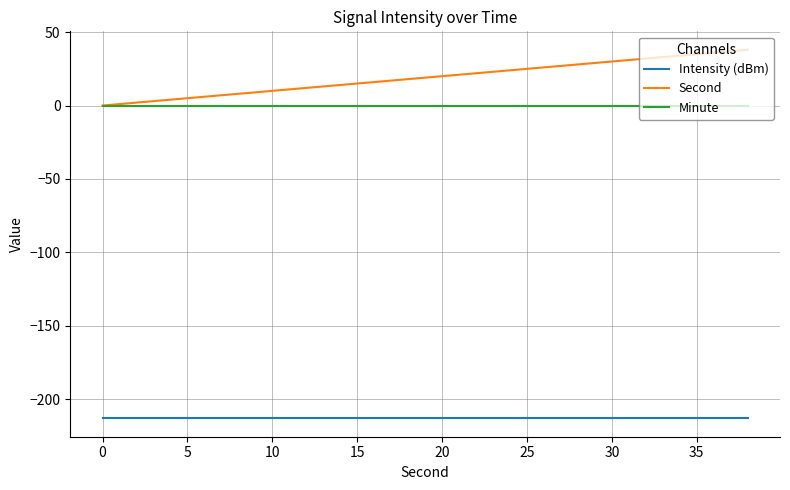

True or false: Minute and Intensity (dBm) intersect in this chart.

False